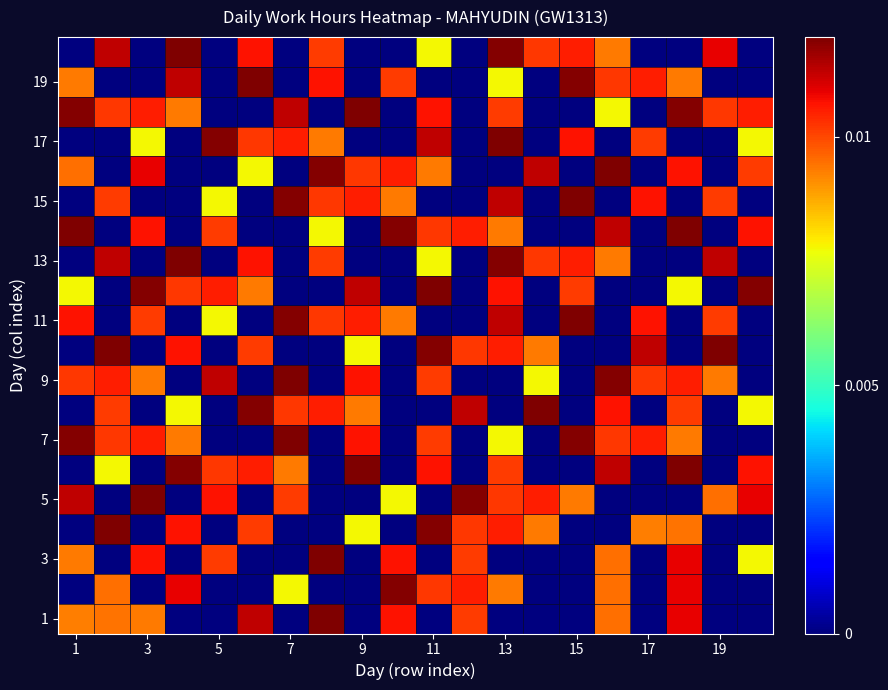

How many data points does each series have?

20